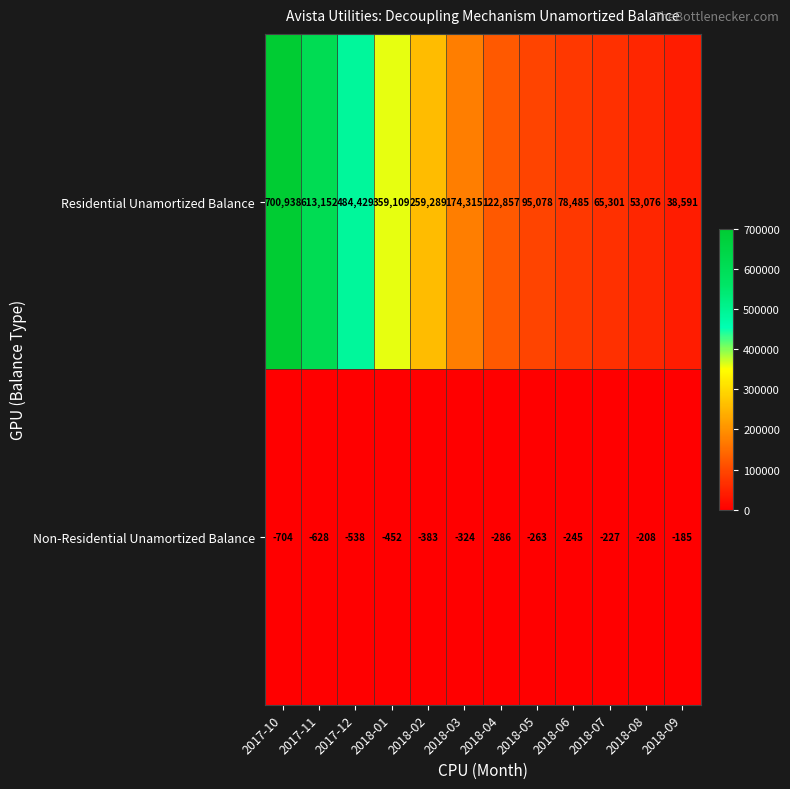

At which category does the chart reach its minimum across all series?

2017-10